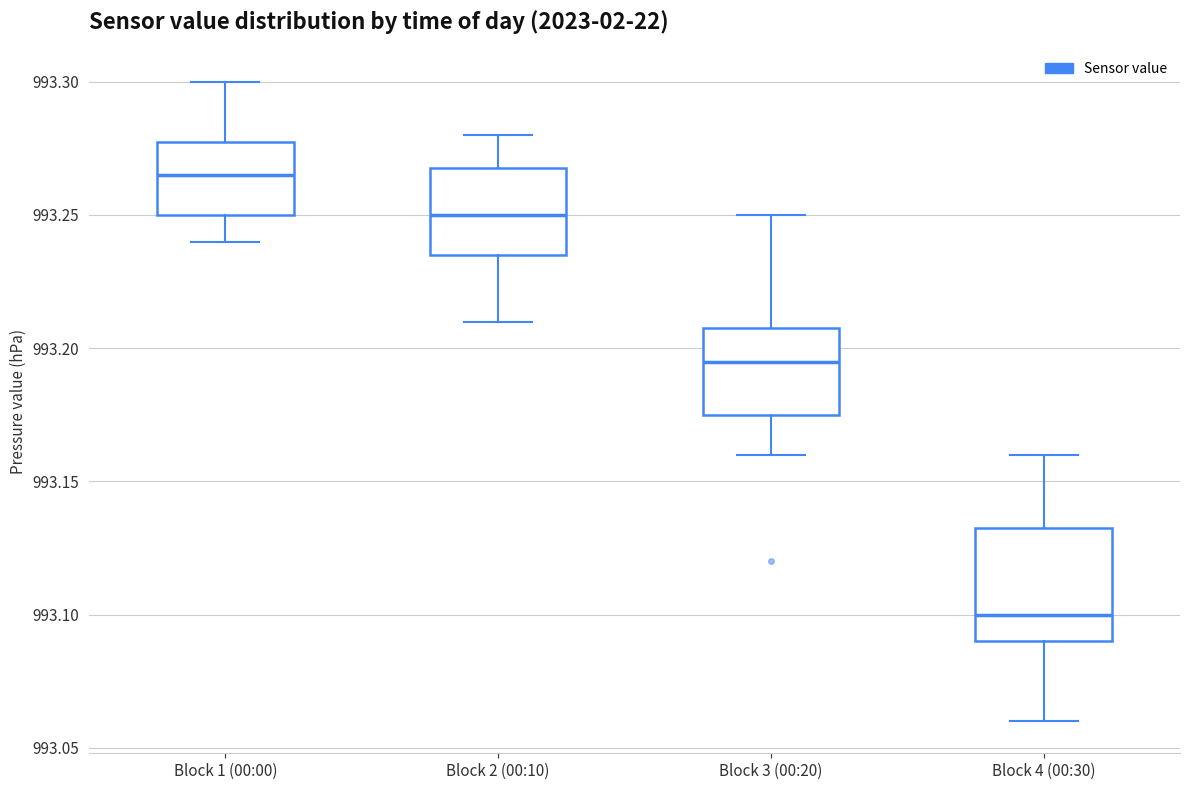

Which box has the lowest median line?

Block 4 (00:30)